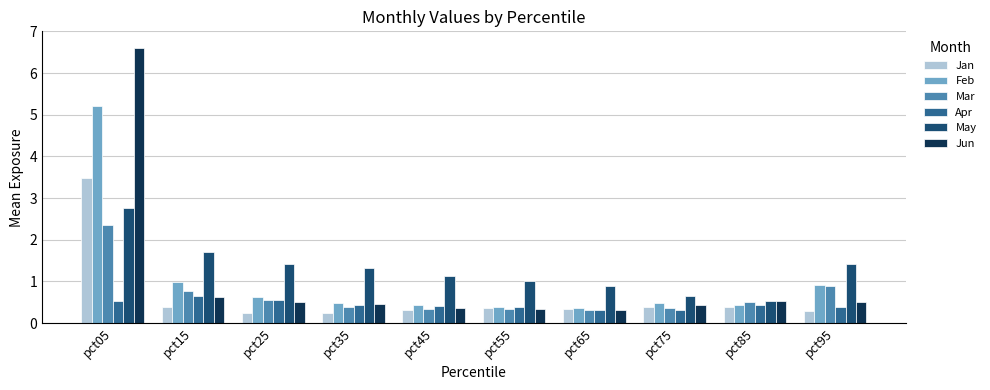

Does the chart contain stacked bars?

No